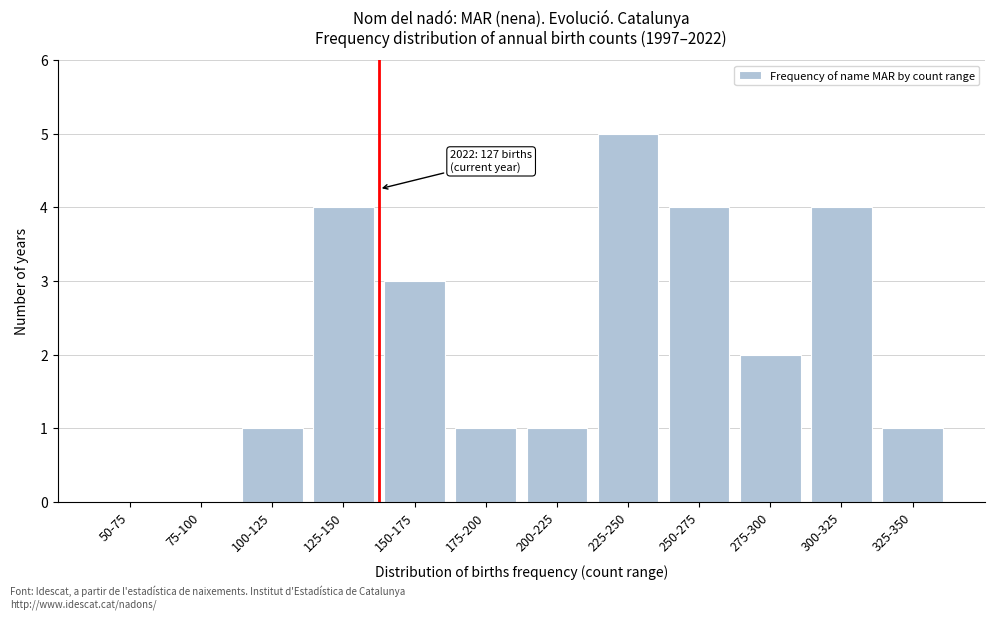

Reading right to left, transcribe all the data shown in this chart.

325-350=1	300-325=4	275-300=2	250-275=4	225-250=5	200-225=1	175-200=1	150-175=3	125-150=4	100-125=1	75-100=0	50-75=0